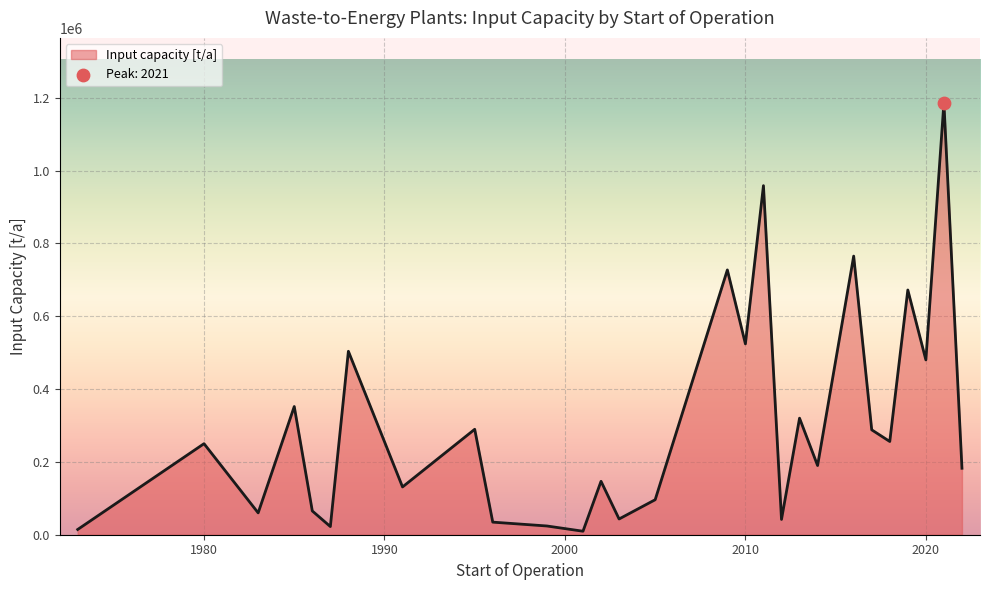

What is the greatest value displayed?

1186250